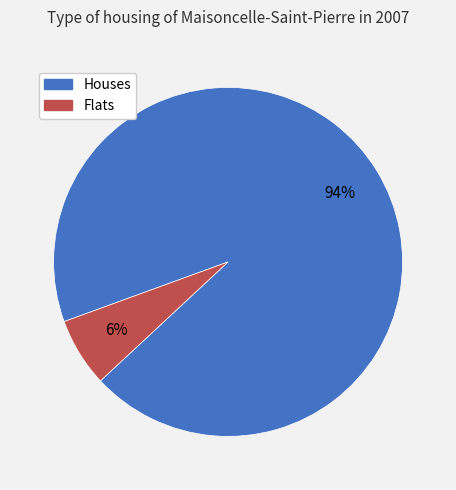

Does any single category account for the majority?

Yes